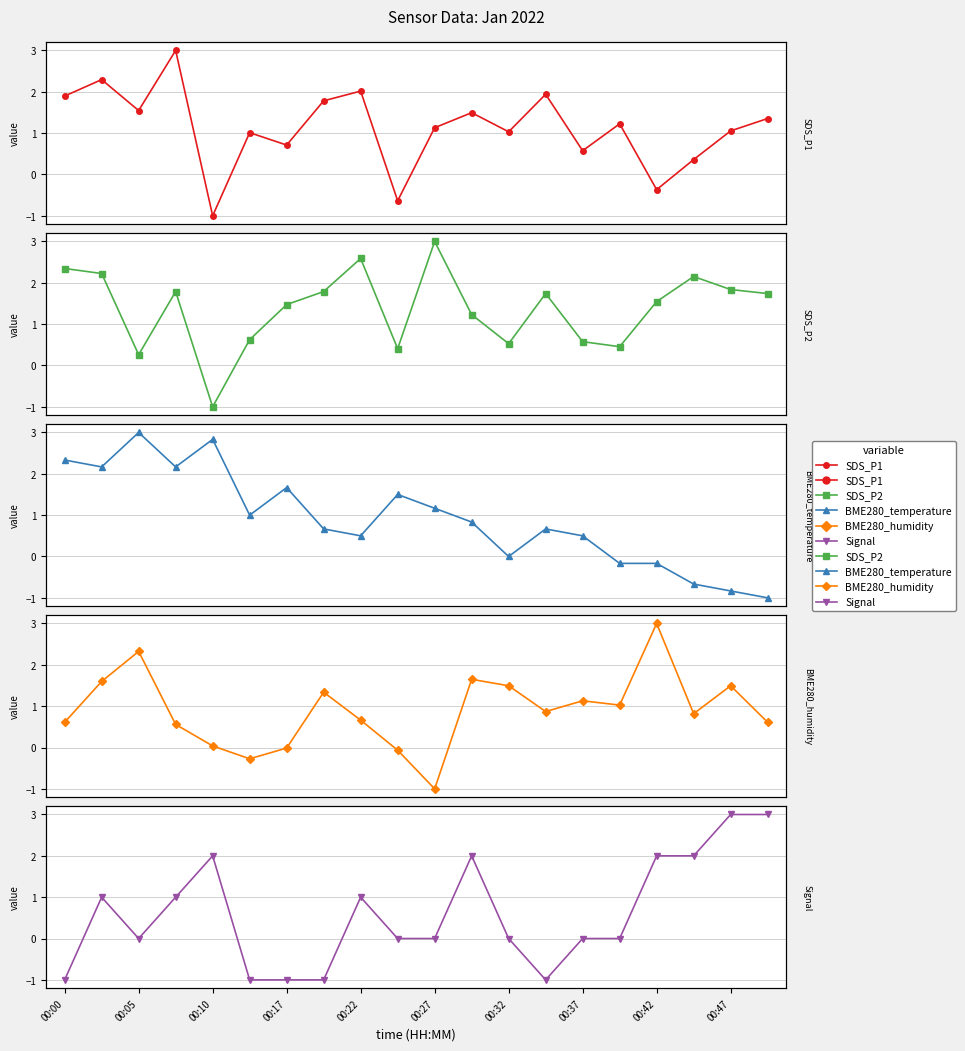

What is the maximum value for BME280_humidity?

3.0